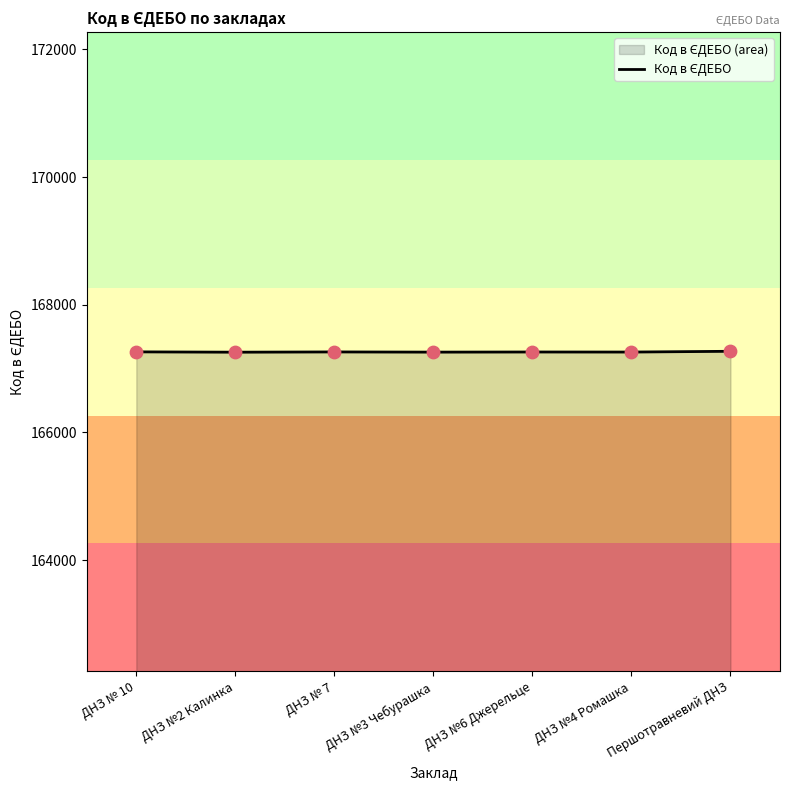

What is the change in value from ДНЗ №2 Калинка to Першотравневий ДНЗ?

+14